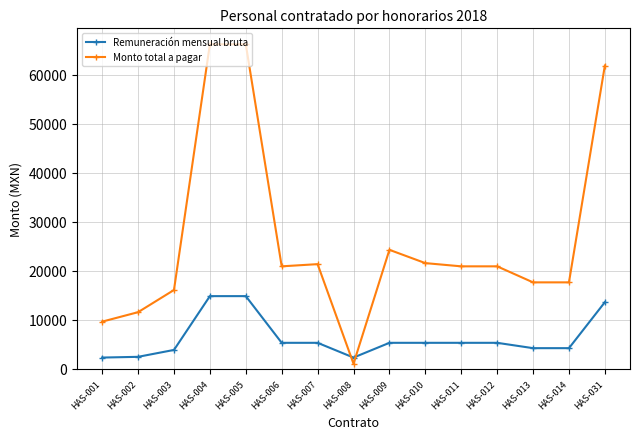

Where is Monto total a pagar nearest to the value 33625?

HAS-009